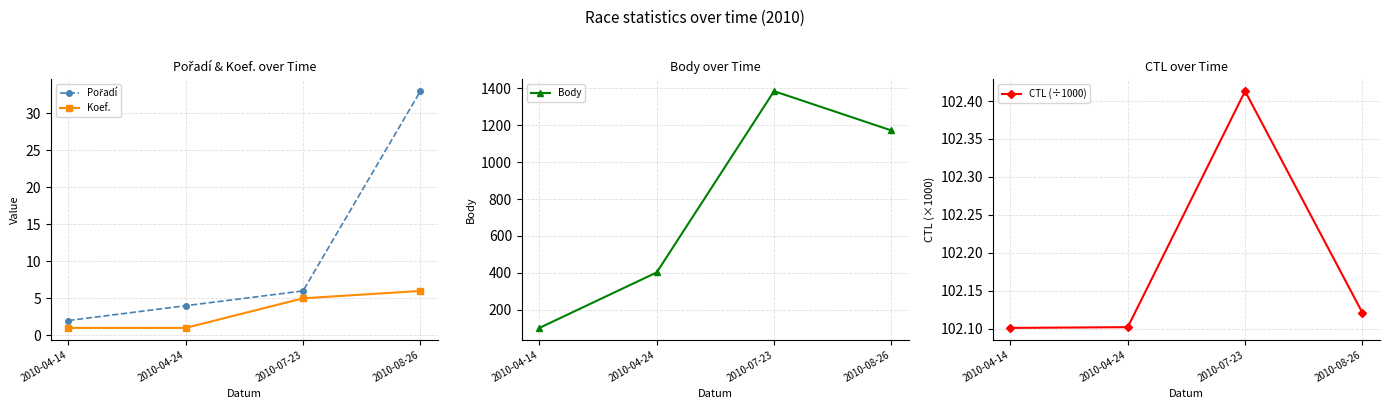

Reading right to left, what are all the values shown in this chart?

Pořadí: 2010-08-26=33.0	2010-07-23=6.0	2010-04-24=4.0	2010-04-14=2.0
Koef.: 2010-08-26=6.0	2010-07-23=5.0	2010-04-24=1.0	2010-04-14=1.0
Body: 2010-08-26=1172.0	2010-07-23=1385.0	2010-04-24=402.0	2010-04-14=101.0
CTL (÷1000): 2010-08-26=102.1	2010-07-23=102.4	2010-04-24=102.1	2010-04-14=102.1